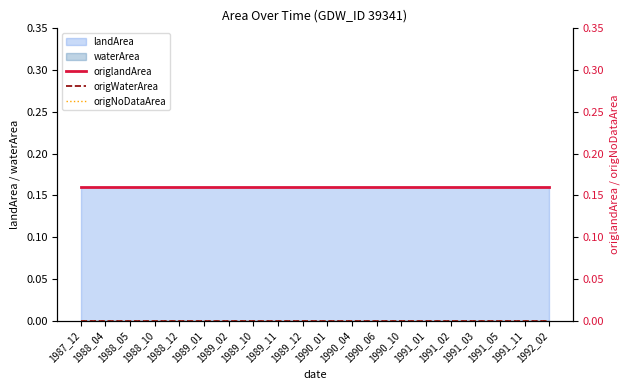

Is it true that landArea equals 0.1 at 1988_04?

False